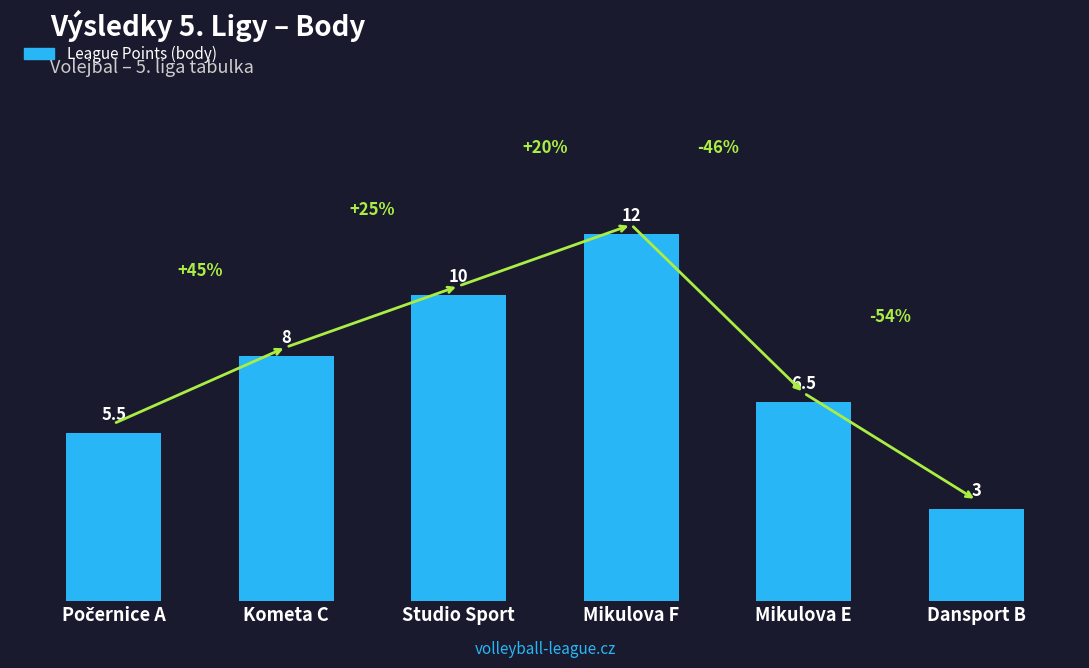

What is the smallest value displayed?

3.0